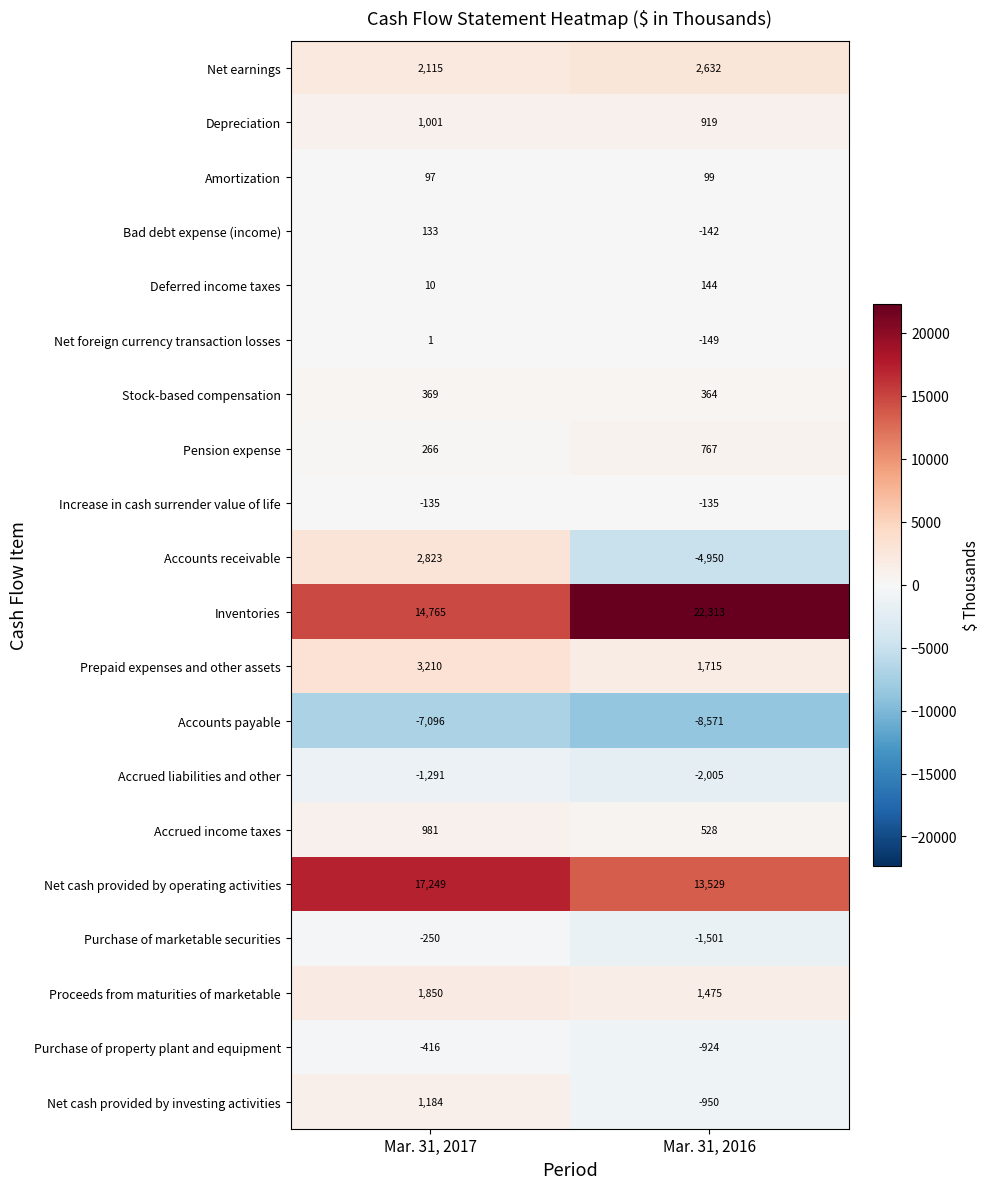

Which series changed the most between Mar. 31, 2017 and Mar. 31, 2016?

Accounts receivable